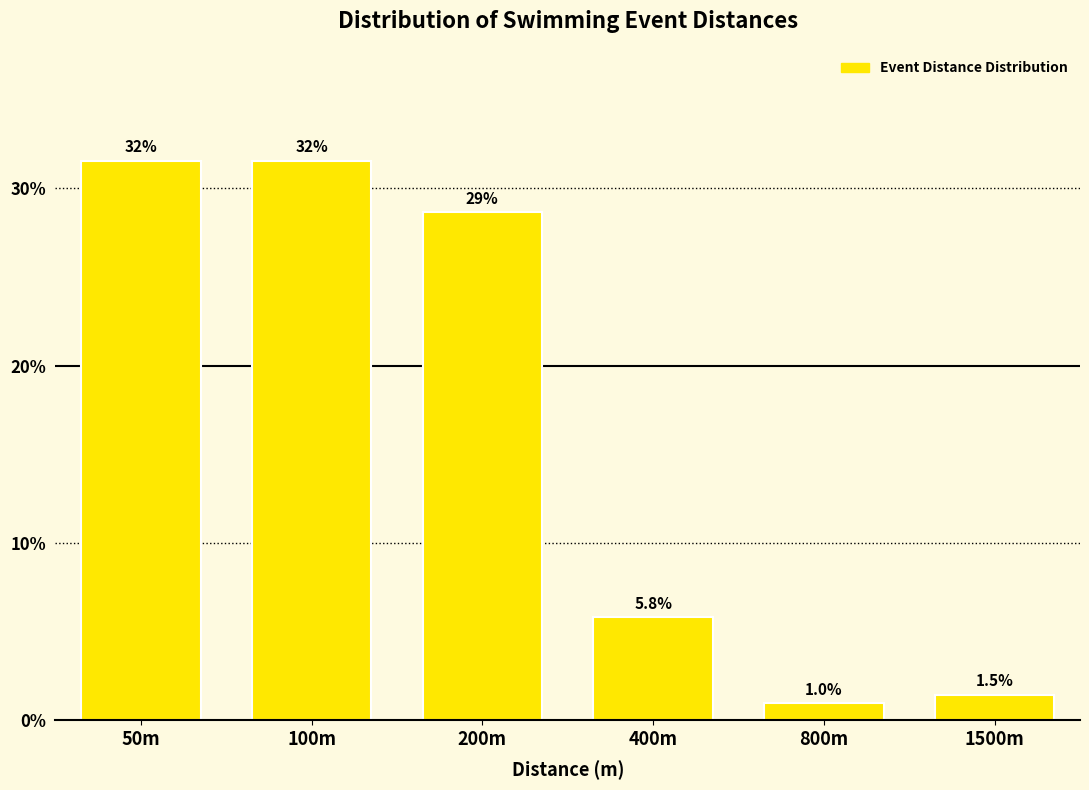

Reading left to right, transcribe all the data shown in this chart.

50m=31.6	100m=31.6	200m=28.6	400m=5.8	800m=1.0	1500m=1.5